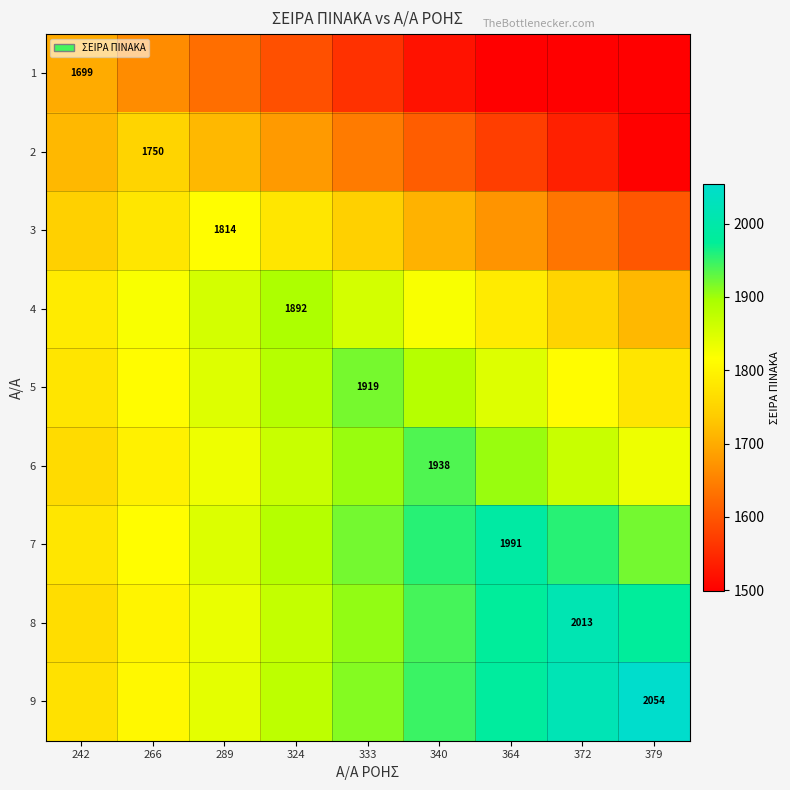

What is the difference between the highest and lowest values at 372?

519.5